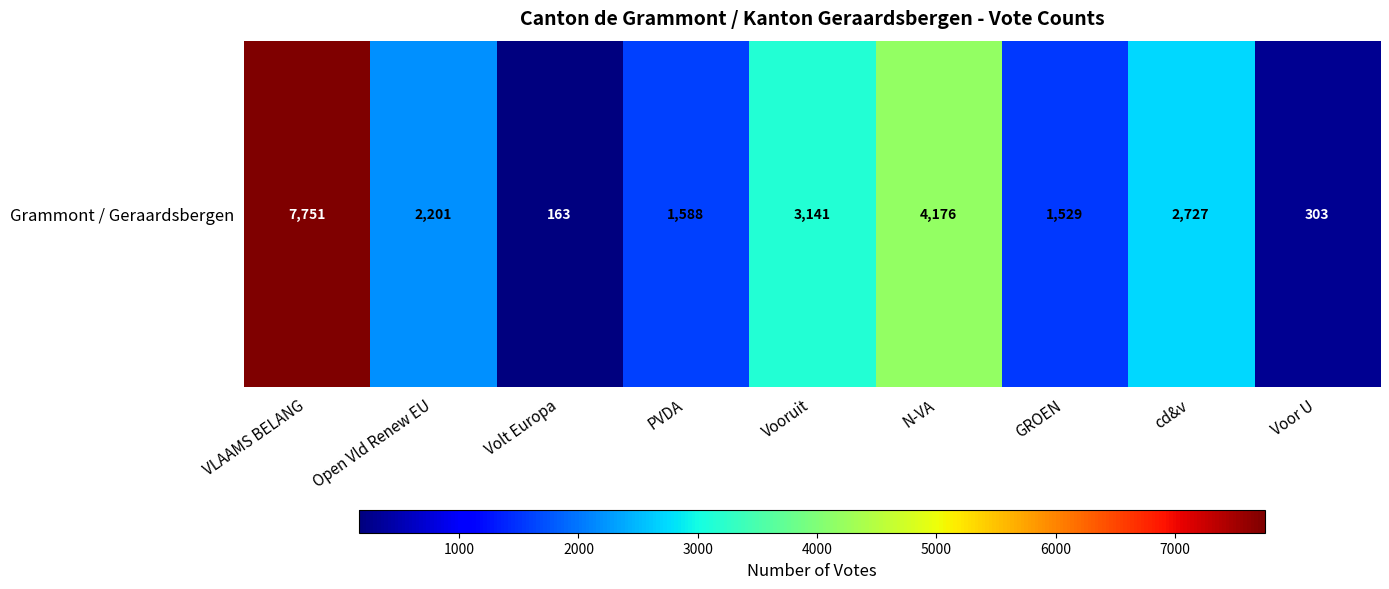

Rank the categories by value from highest to lowest.

VLAAMS BELANG, N-VA, Vooruit, cd&v, Open Vld Renew EU, PVDA, GROEN, Voor U, Volt Europa